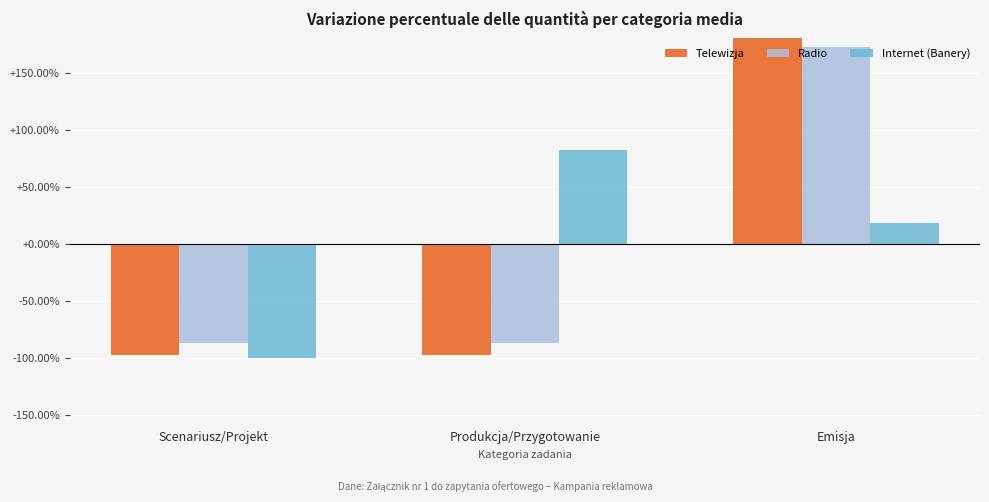

Where does the Radio series first go above 0?

Emisja